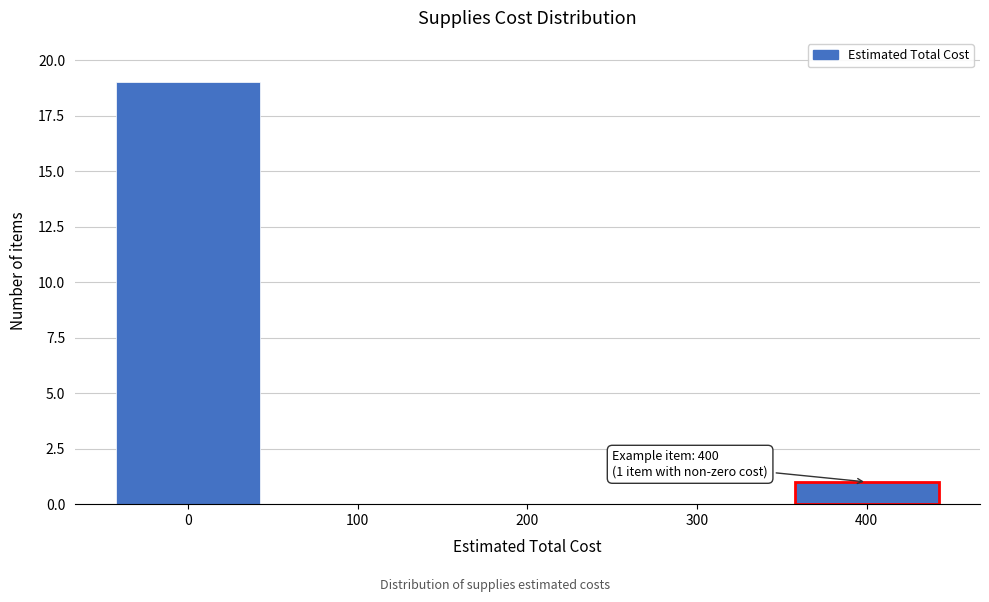

Reading left to right, what are all the values shown in this chart?

0=19	100=0	200=0	300=0	400=1